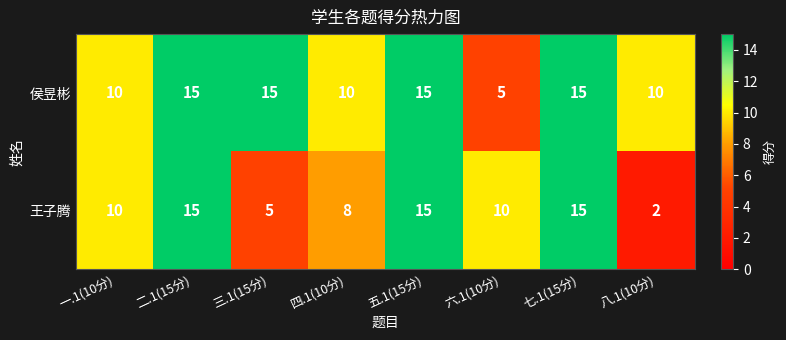

How many data points does each series have?

8